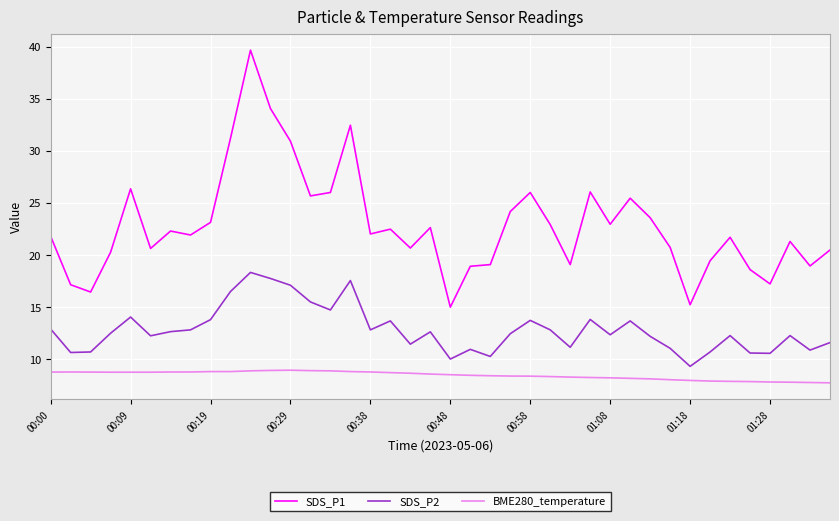

List the series in order of their peak value, lowest first.

BME280_temperature, SDS_P2, SDS_P1